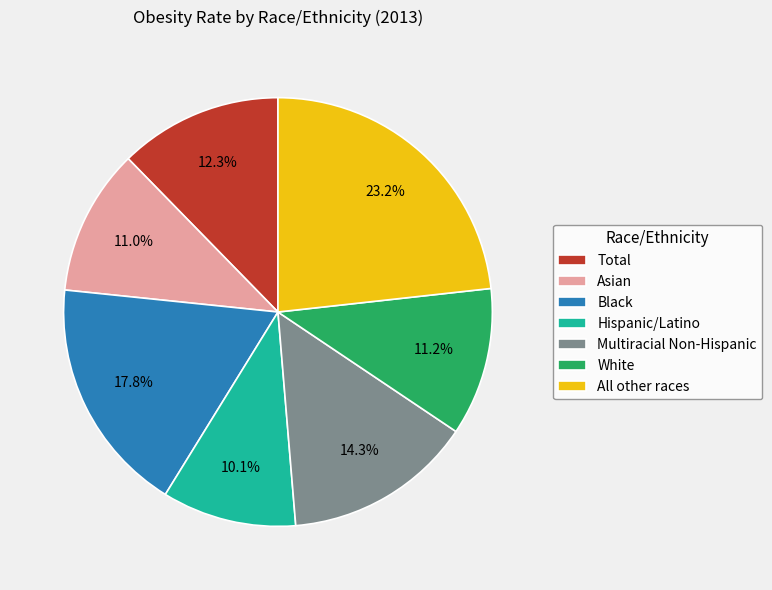

Which has a higher value, Hispanic/Latino or All other races?

All other races